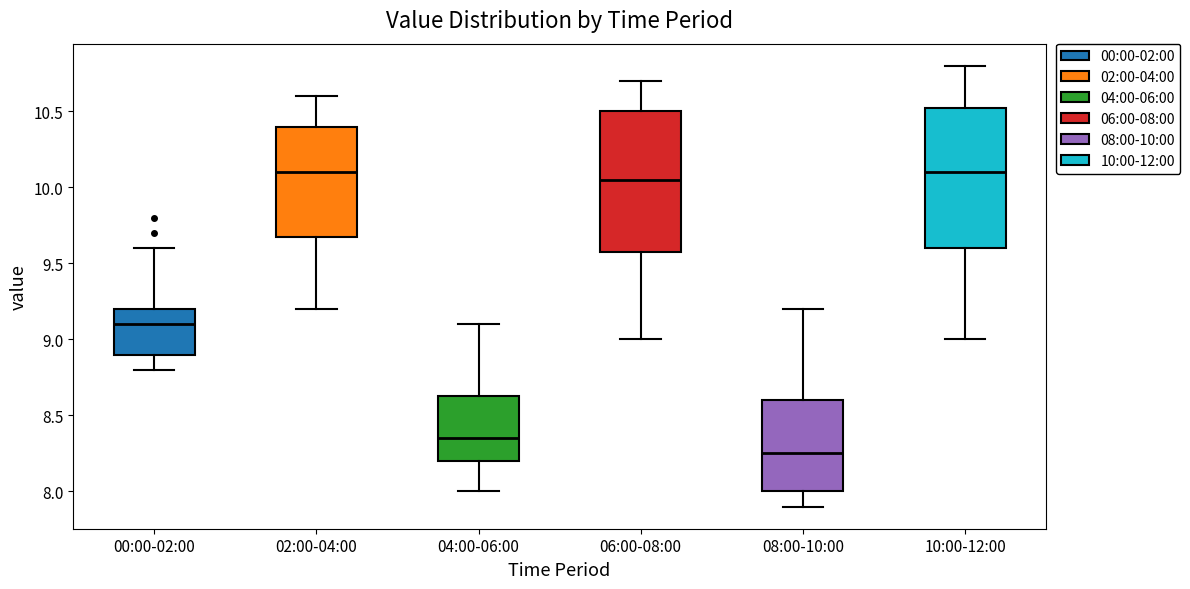

Where does the lower whisker of the box for 02:00-04:00 end on the y-axis? The values are not printed on the chart, so give them approximately, as read against the axis.

9.20